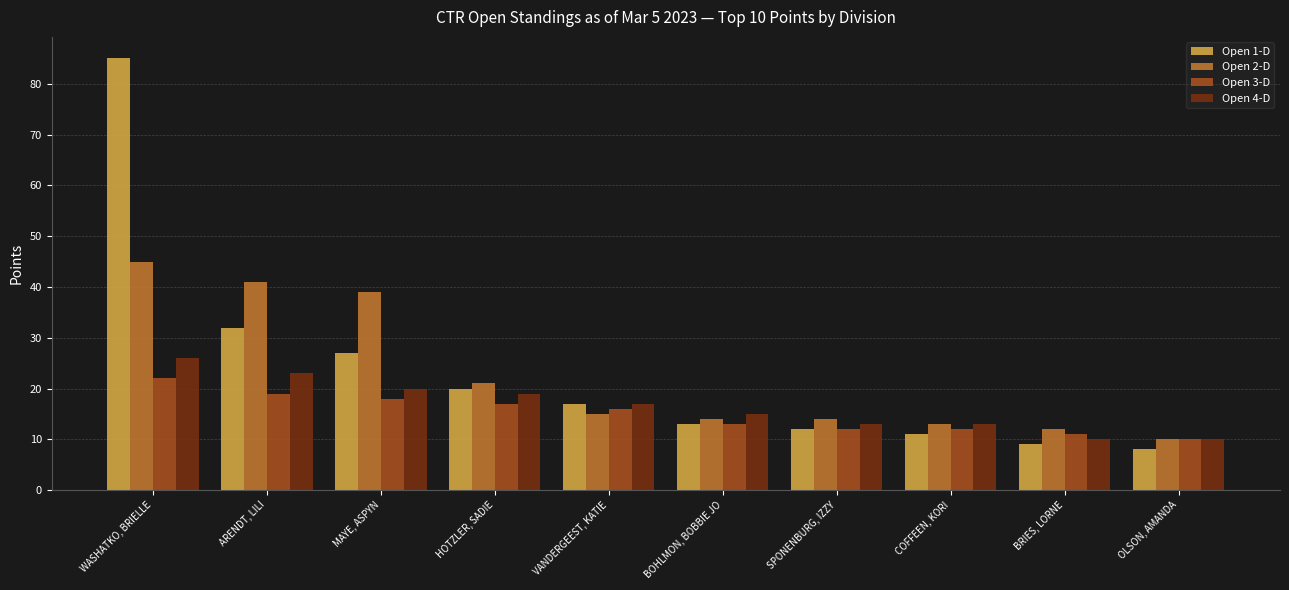

Which series has the widest spread of values?

Open 1-D